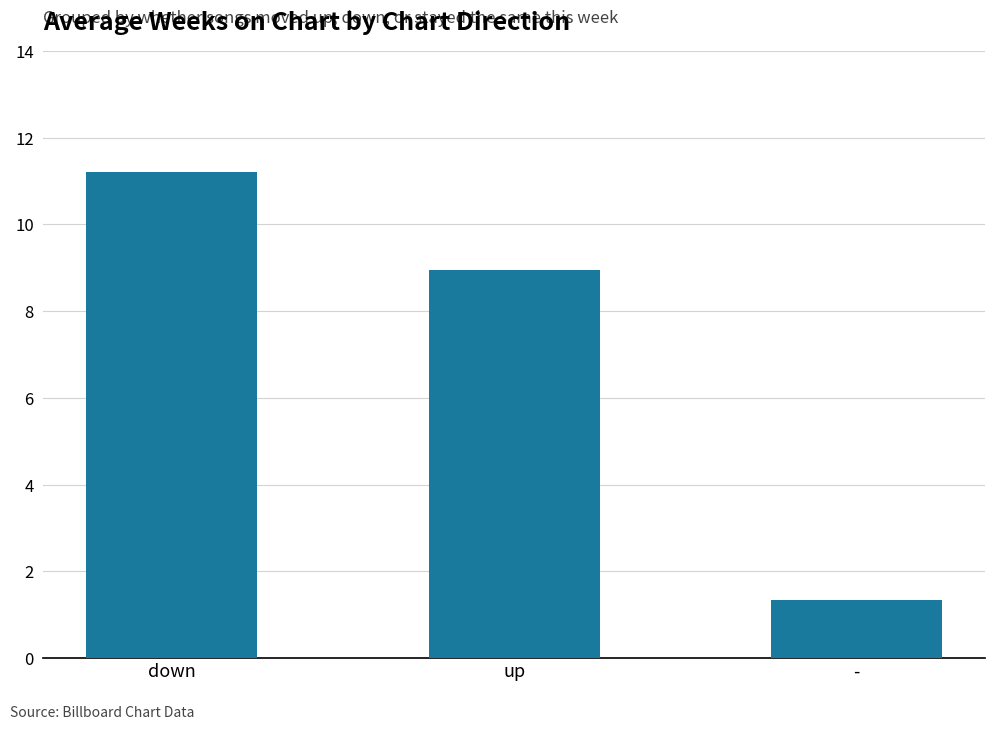

The value at up is 4.9. True or false?

False